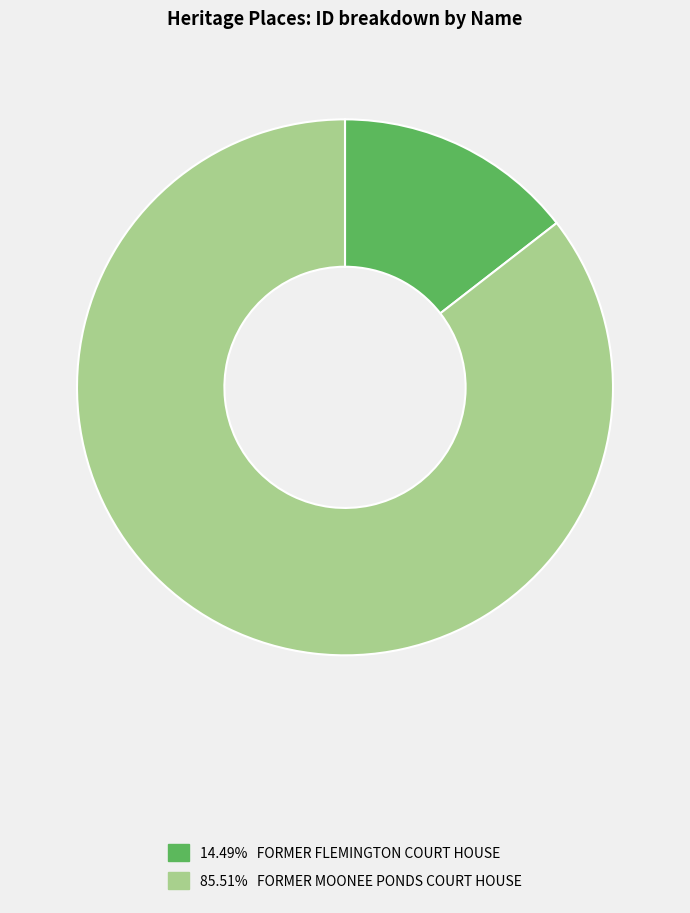

Does any single category account for the majority?

Yes